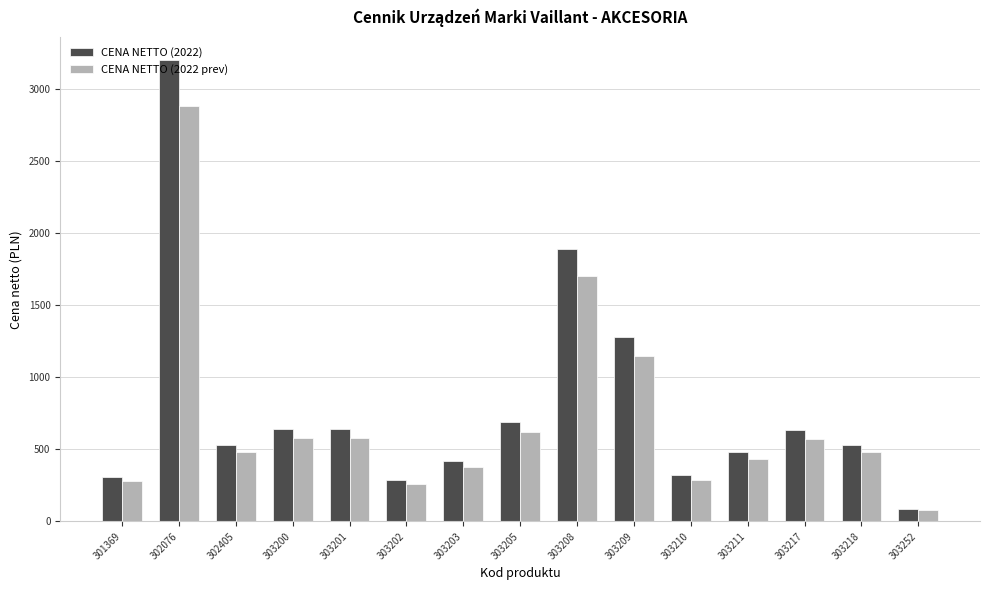

What is the difference between the highest and lowest values at 303203?

42